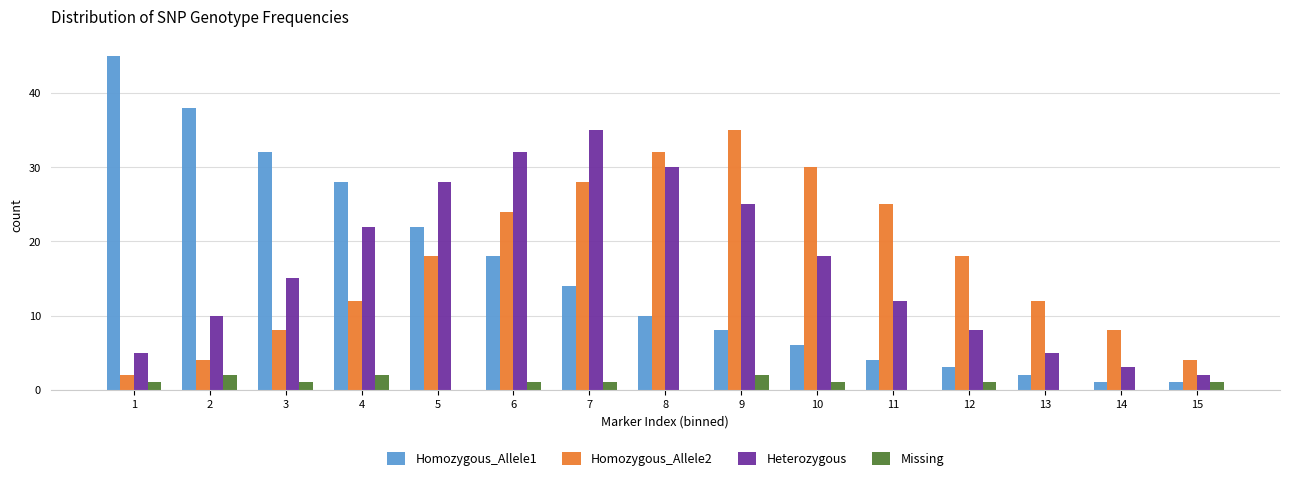

What is the maximum value shown in the chart?

45